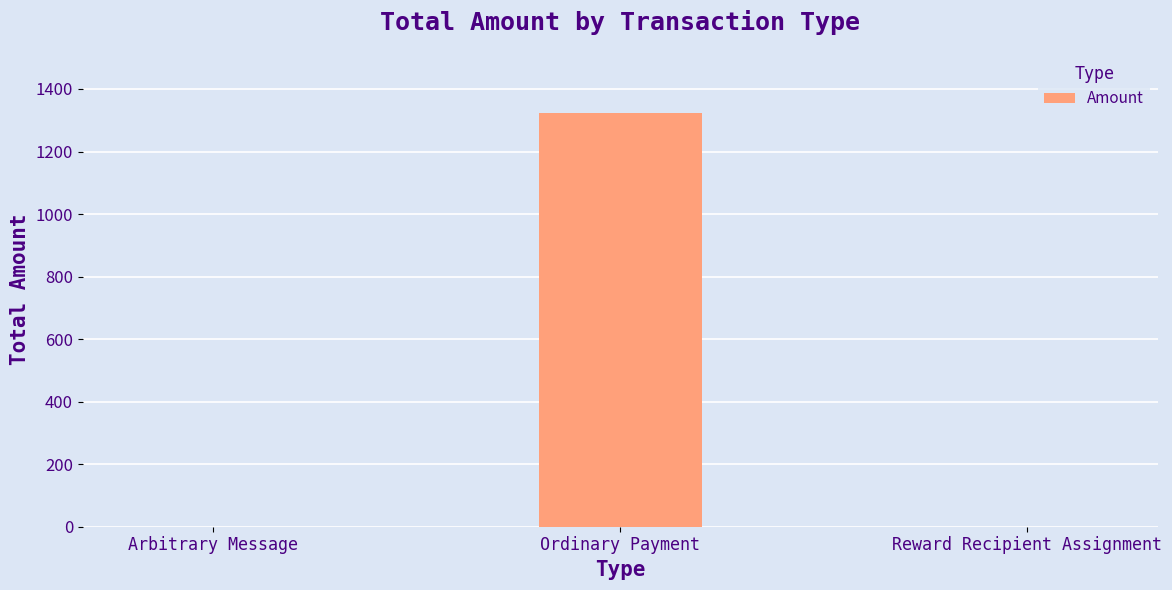

Are the bars grouped side by side (vs. stacked)?

No